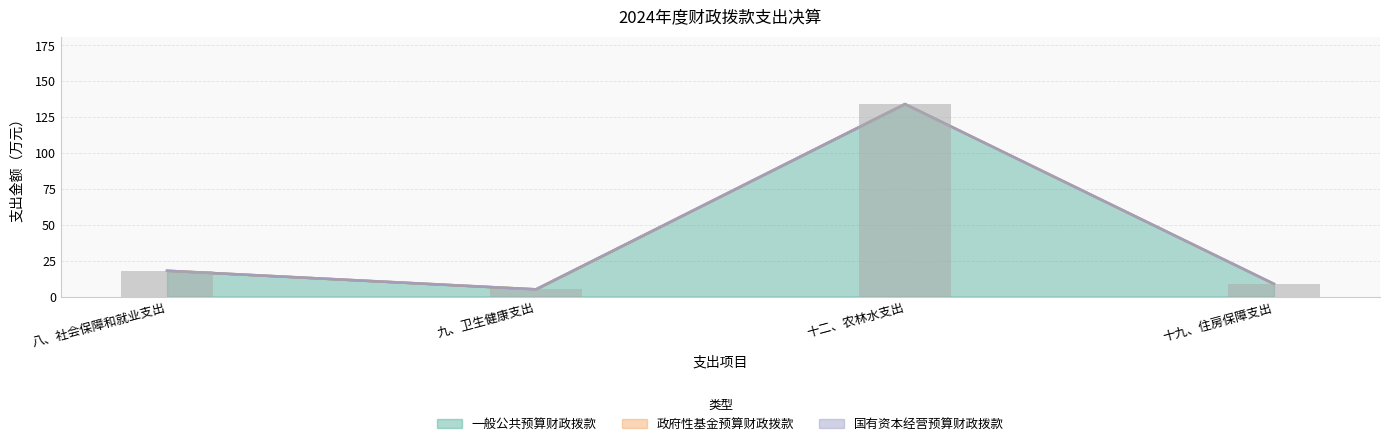

At which category is the sum across all series the highest?

十二、农林水支出